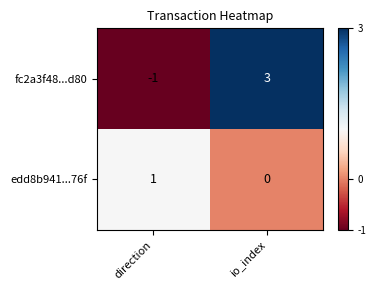

Which series changed the most between direction and io_index?

fc2a3f48...d80